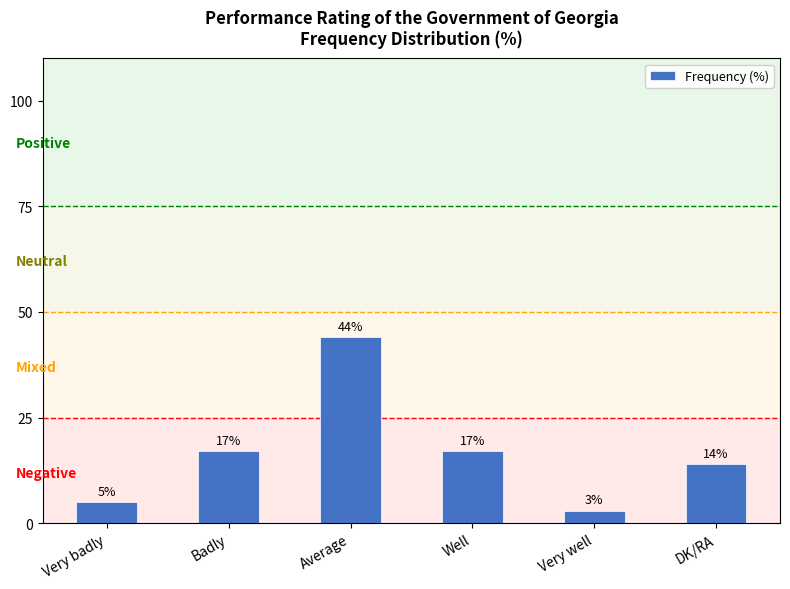

Reading left to right, list all the values displayed in this chart.

5	17	44	17	3	14